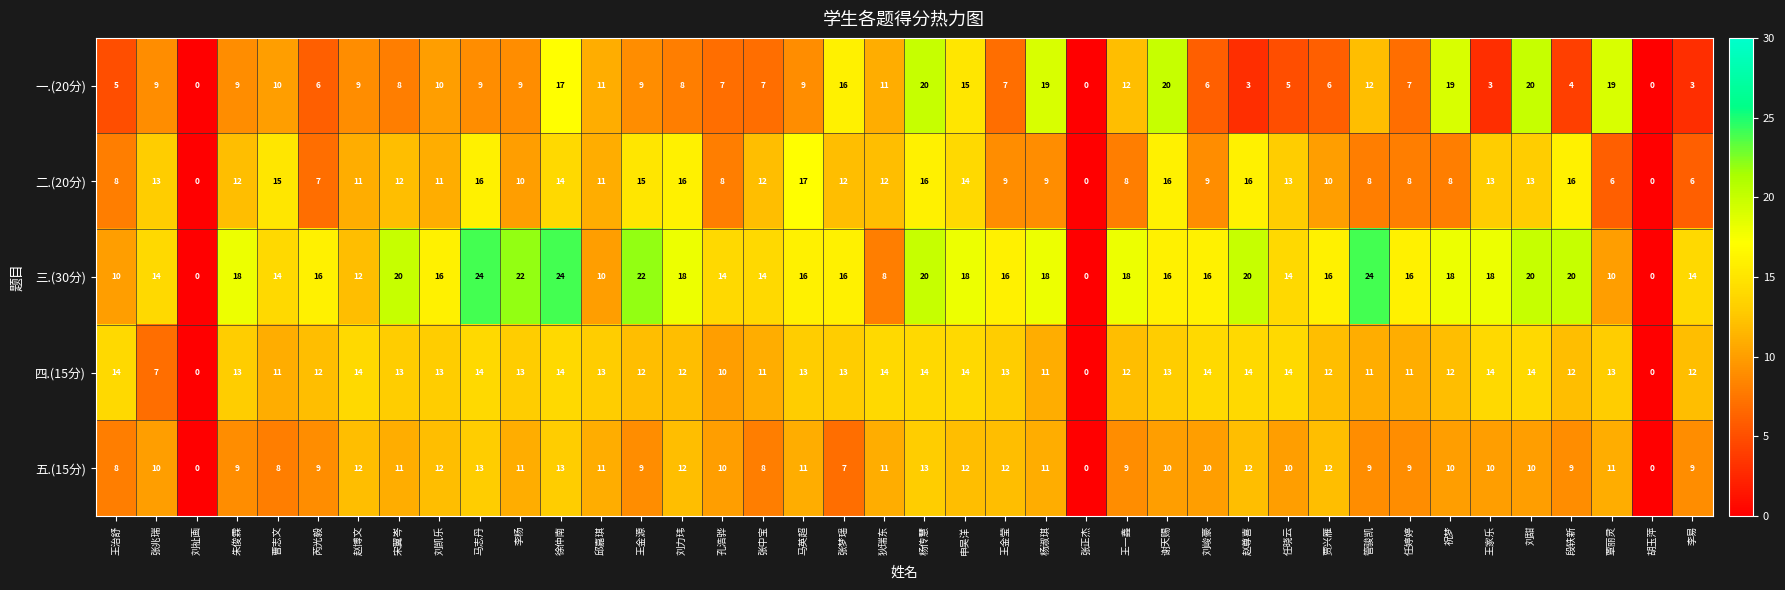

True or false: 二.(20分) has a value of 15 at 杨淑琪.

False